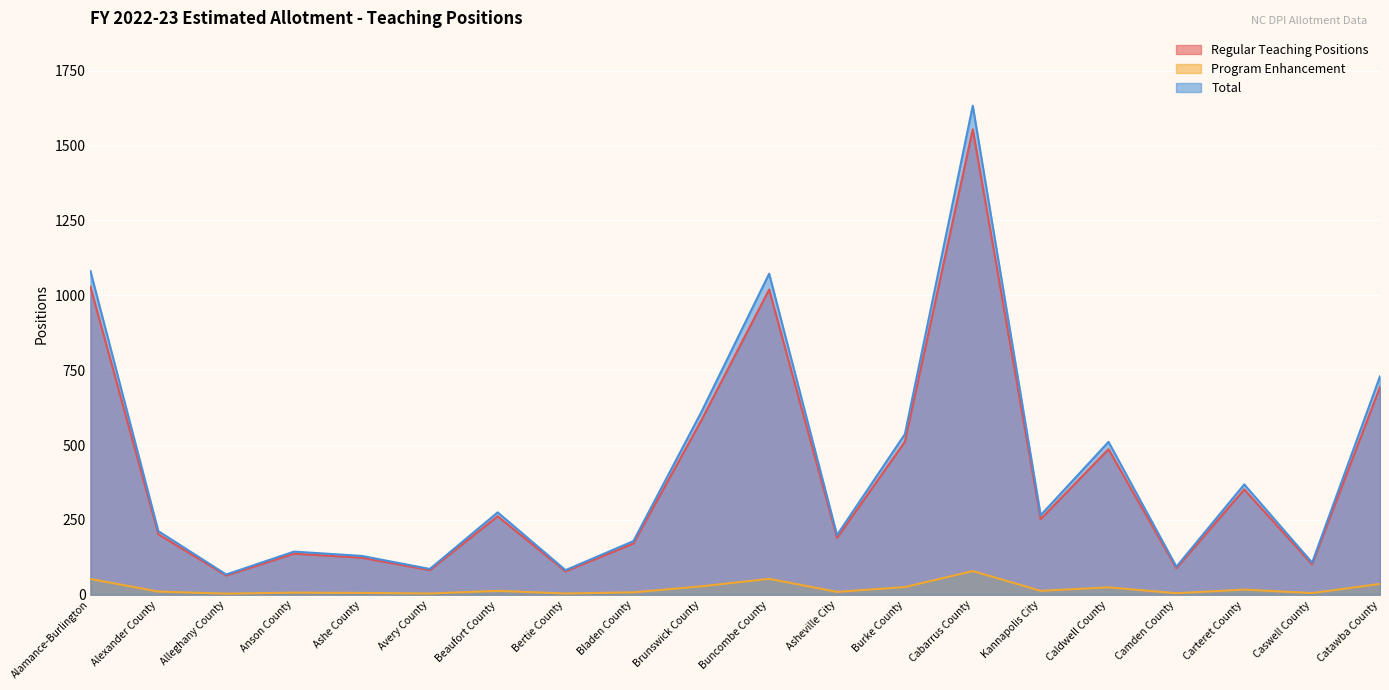

What is the spread (max minus min) of values at Avery County?

82.0